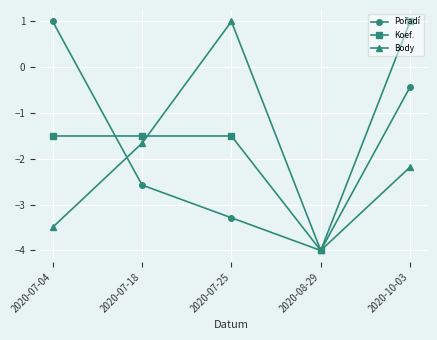

The value of Koef. at 2020-08-29 is -1.1. True or false?

False